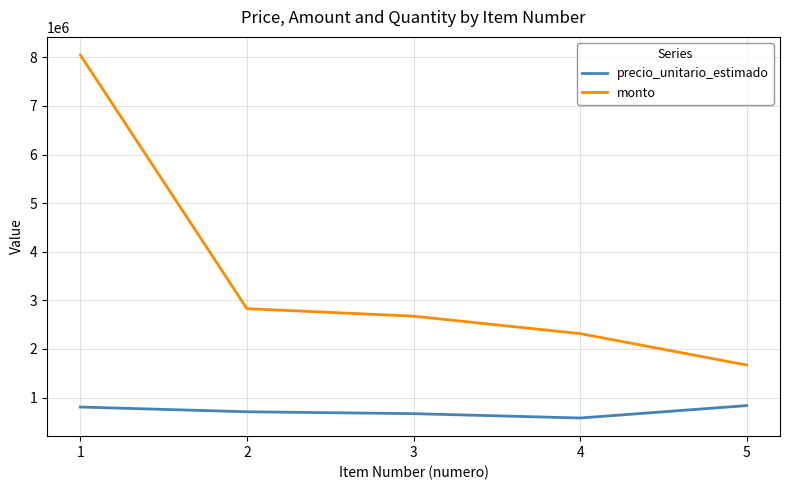

What is the maximum value shown in the chart?

8048280